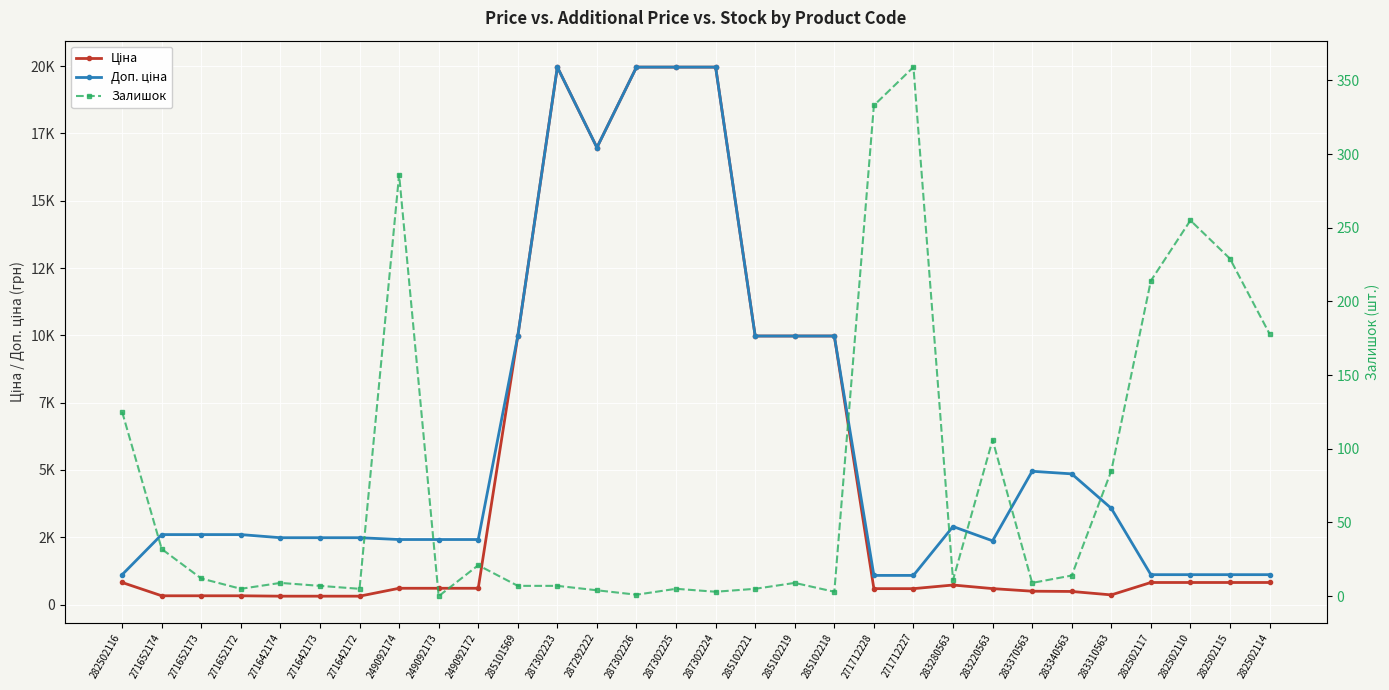

Reading left to right, transcribe all the data shown in this chart.

Ціна: 282502116=818.5	271652174=324.8	271652173=324.8	271652172=324.8	271642174=310.3	271642173=310.3	271642172=310.3	249092174=603.7	249092173=603.7	249092172=603.7	285101569=9975.0	287302223=19964.2	287292222=16976.3	287302226=19964.2	287302225=19964.2	287302224=19964.2	285102221=9975.0	285102219=9975.0	285102218=9975.0	271712228=589.9	271712227=589.9	283280563=724.5	283220563=591.6	283370563=495.0	283340563=485.4	283310563=357.4	282502117=818.5	282502110=818.5	282502115=818.5	282502114=818.5
Доп. ціна: 282502116=1109.2	271652174=2598.3	271652173=2598.3	271652172=2598.3	271642174=2482.4	271642173=2482.4	271642172=2482.4	249092174=2414.8	249092173=2414.8	249092172=2414.8	285101569=9975.0	287302223=19964.2	287292222=16976.3	287302226=19964.2	287302225=19964.2	287302224=19964.2	285102221=9975.0	285102219=9975.0	285102218=9975.0	271712228=1081.7	271712227=1081.7	283280563=2897.8	283220563=2366.5	283370563=4950.4	283340563=4853.8	283310563=3573.9	282502117=1109.2	282502110=1109.2	282502115=1109.2	282502114=1109.2
Залишок: 282502116=125.0	271652174=32.0	271652173=12.0	271652172=5.0	271642174=9.0	271642173=7.0	271642172=5.0	249092174=286.0	249092173=0.0	249092172=21.0	285101569=7.0	287302223=7.0	287292222=4.0	287302226=1.0	287302225=5.0	287302224=3.0	285102221=5.0	285102219=9.0	285102218=3.0	271712228=333.0	271712227=359.0	283280563=11.0	283220563=106.0	283370563=9.0	283340563=14.0	283310563=85.0	282502117=214.0	282502110=255.0	282502115=229.0	282502114=178.0